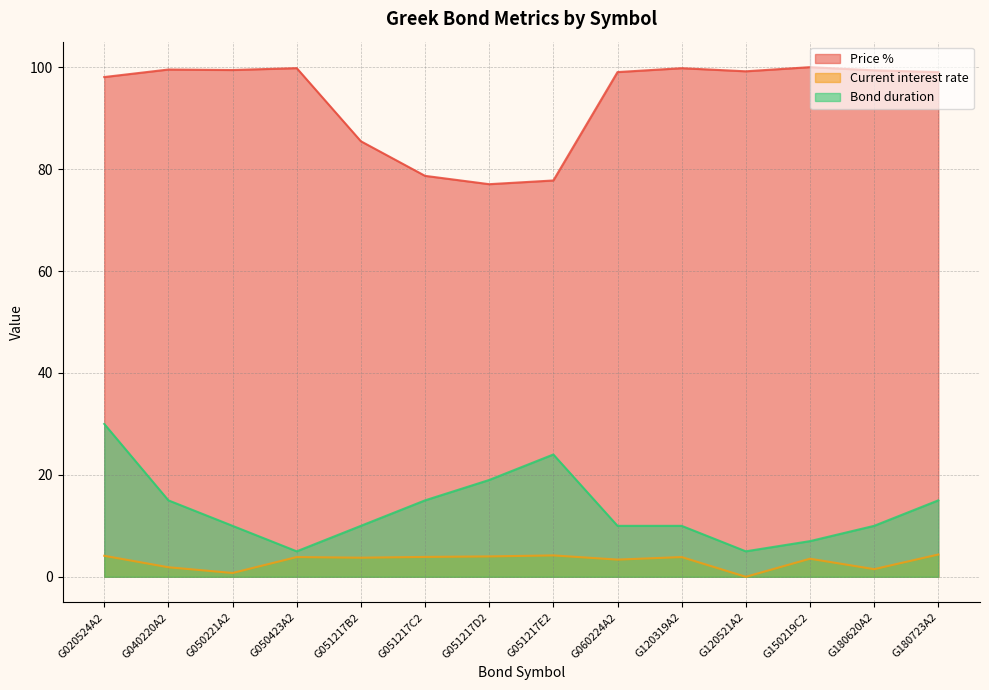

Reading left to right, what are all the values shown in this chart?

Price %: 98.1	99.5	99.4	99.8	85.5	78.7	77.0	77.8	99.0	99.8	99.2	100.0	99.4	99.0
Current interest rate: 4.1	1.9	0.8	3.9	3.8	3.9	4.0	4.2	3.4	3.9	0.0	3.5	1.5	4.4
Bond duration: 30.0	15.0	10.0	5.0	10.0	15.0	19.0	24.0	10.0	10.0	5.0	7.0	10.0	15.0